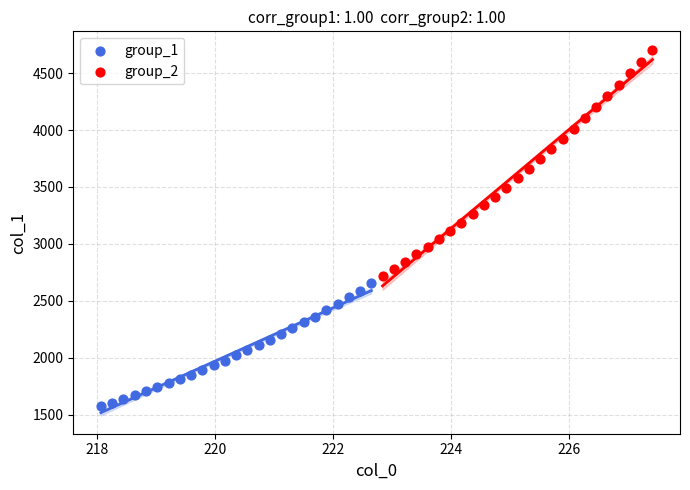

Which series has the largest Y range (max minus min)?

group_2